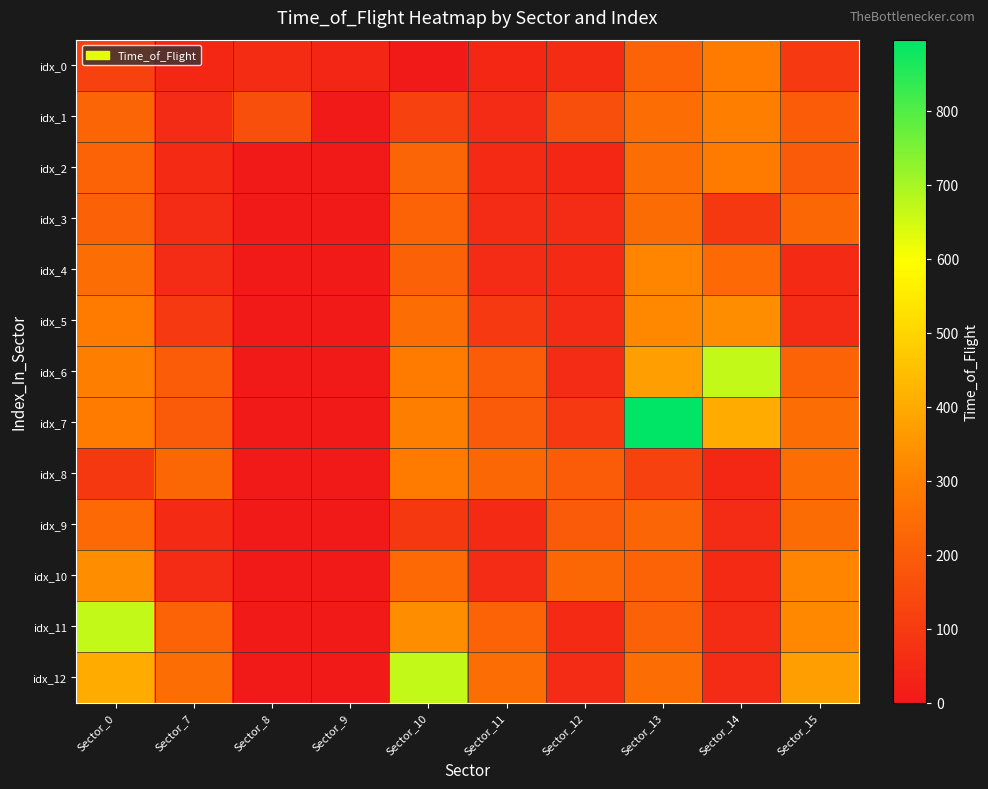

Reading left to right, extract all data points from this chart.

idx_0: Sector_0=119	Sector_7=45	Sector_8=56	Sector_9=41	Sector_10=0	Sector_11=45	Sector_12=56	Sector_13=217	Sector_14=290	Sector_15=95
idx_1: Sector_0=221	Sector_7=54	Sector_8=158	Sector_9=0	Sector_10=119	Sector_11=54	Sector_12=158	Sector_13=246	Sector_14=296	Sector_15=198
idx_2: Sector_0=218	Sector_7=49	Sector_8=0	Sector_9=0	Sector_10=221	Sector_11=49	Sector_12=45	Sector_13=246	Sector_14=290	Sector_15=193
idx_3: Sector_0=216	Sector_7=53	Sector_8=0	Sector_9=0	Sector_10=218	Sector_11=53	Sector_12=54	Sector_13=244	Sector_14=94	Sector_15=230
idx_4: Sector_0=251	Sector_7=53	Sector_8=0	Sector_9=0	Sector_10=216	Sector_11=53	Sector_12=49	Sector_13=313	Sector_14=235	Sector_15=49
idx_5: Sector_0=290	Sector_7=95	Sector_8=0	Sector_9=0	Sector_10=251	Sector_11=95	Sector_12=53	Sector_13=320	Sector_14=330	Sector_15=55
idx_6: Sector_0=296	Sector_7=198	Sector_8=0	Sector_9=0	Sector_10=290	Sector_11=198	Sector_12=53	Sector_13=374	Sector_14=667	Sector_15=217
idx_7: Sector_0=290	Sector_7=193	Sector_8=0	Sector_9=0	Sector_10=296	Sector_11=193	Sector_12=95	Sector_13=896	Sector_14=402	Sector_15=246
idx_8: Sector_0=94	Sector_7=230	Sector_8=0	Sector_9=0	Sector_10=290	Sector_11=230	Sector_12=198	Sector_13=119	Sector_14=45	Sector_15=246
idx_9: Sector_0=235	Sector_7=49	Sector_8=0	Sector_9=0	Sector_10=94	Sector_11=49	Sector_12=193	Sector_13=221	Sector_14=54	Sector_15=244
idx_10: Sector_0=330	Sector_7=55	Sector_8=0	Sector_9=0	Sector_10=235	Sector_11=55	Sector_12=230	Sector_13=218	Sector_14=49	Sector_15=313
idx_11: Sector_0=667	Sector_7=217	Sector_8=0	Sector_9=0	Sector_10=330	Sector_11=217	Sector_12=49	Sector_13=216	Sector_14=53	Sector_15=320
idx_12: Sector_0=402	Sector_7=246	Sector_8=0	Sector_9=0	Sector_10=667	Sector_11=246	Sector_12=55	Sector_13=251	Sector_14=53	Sector_15=374